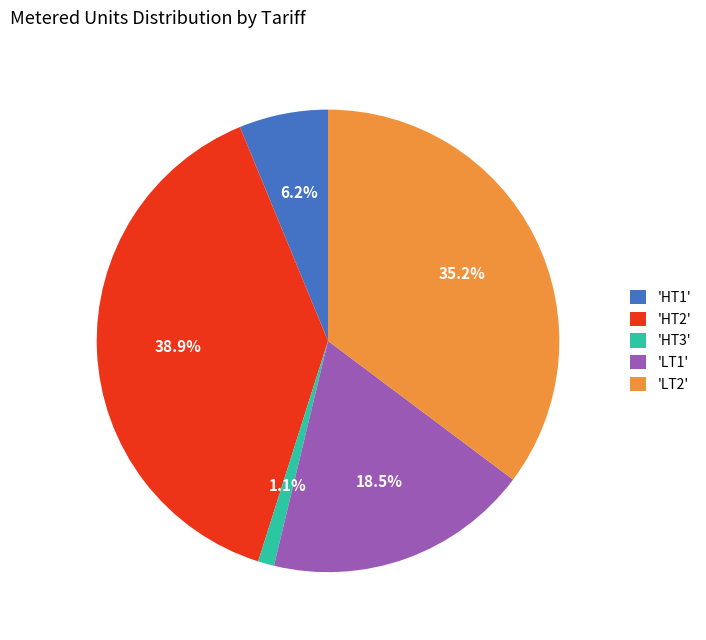

To the nearest percent, what is the difference between the largest and smallest slice percentages?

38%